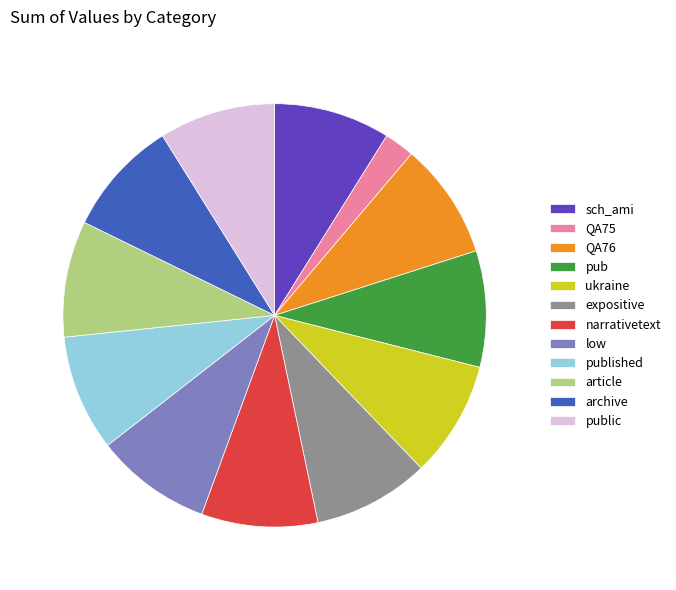

Is the sum of low and article greater than half?

No